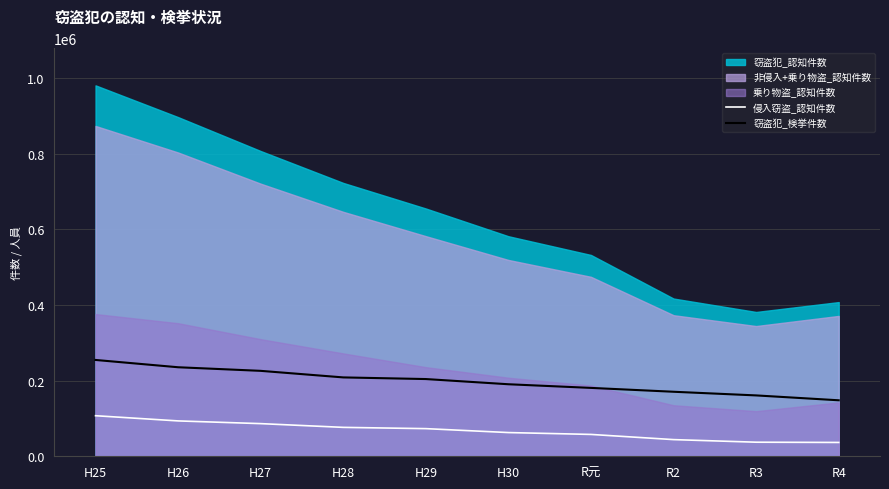

What position from the right is H28?

7